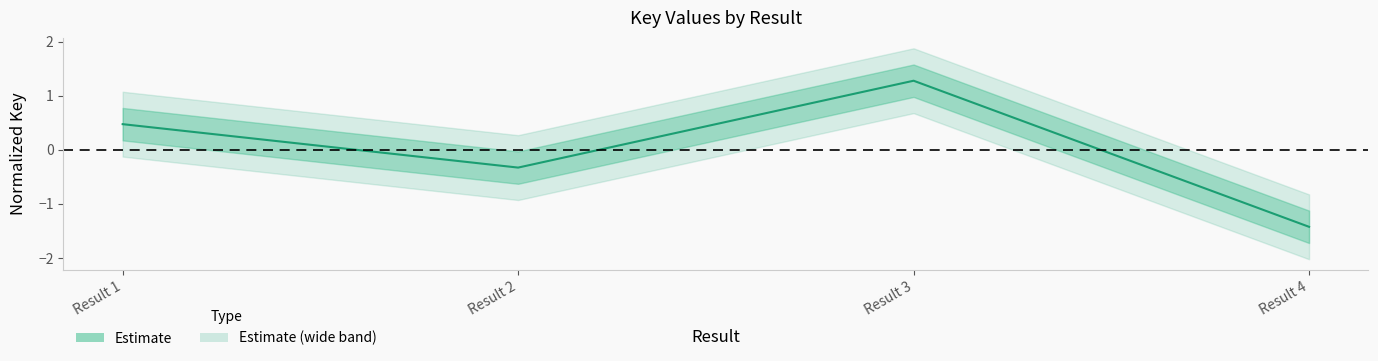

Is it true that the value at Result 1 is 0.7?

False